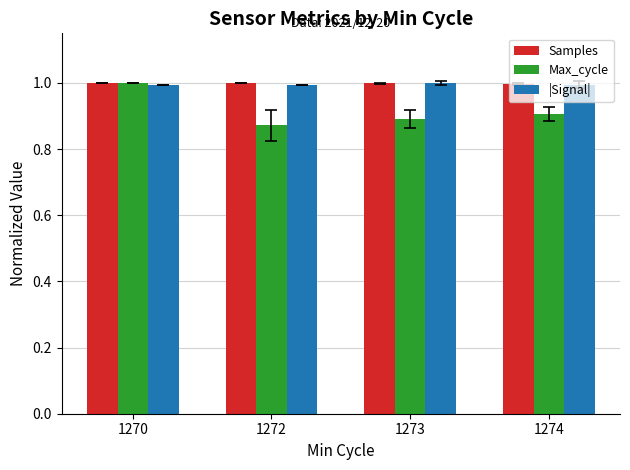

Which series has the widest spread of values?

Max_cycle